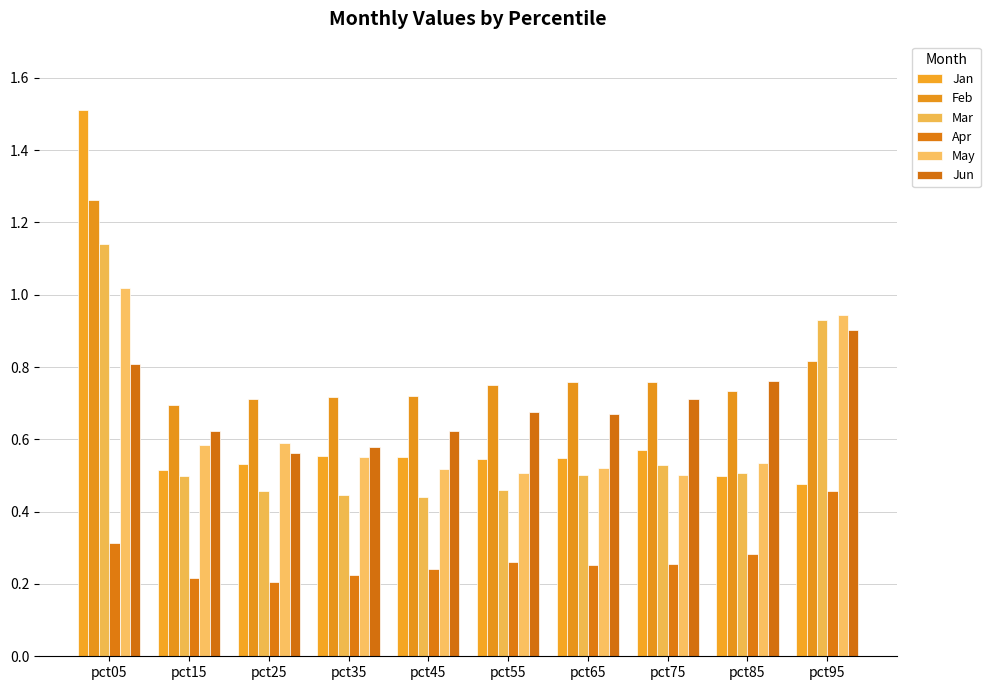

Does the chart contain any negative values?

No